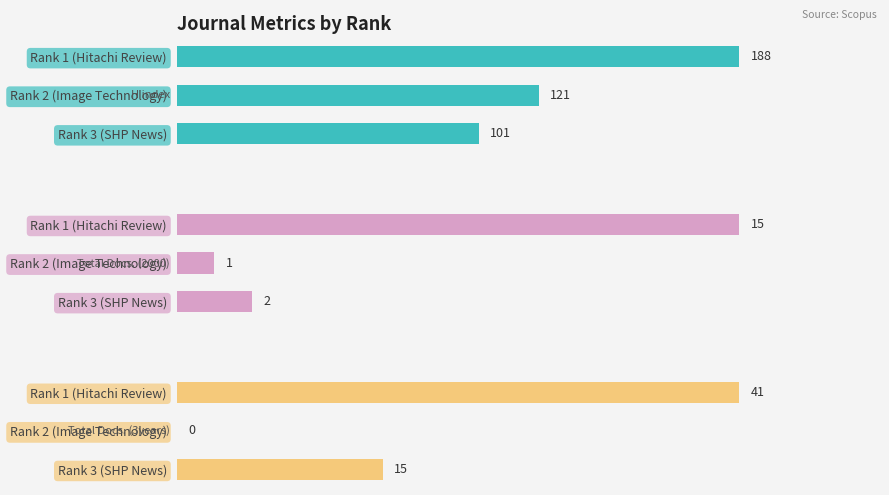

Reading left to right, transcribe all the data shown in this chart.

H index: 188	121	101
Total Docs. (2000): 15	1	2
Total Docs. (3years): 41	0	15